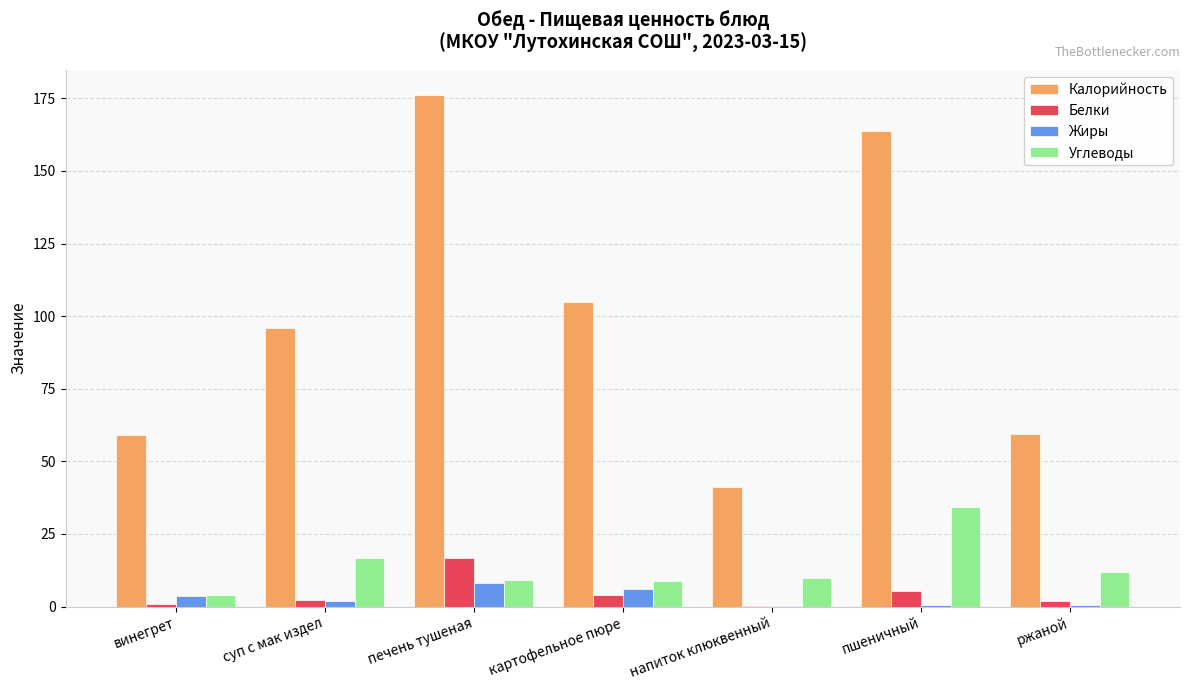

How many data points does each series have?

7